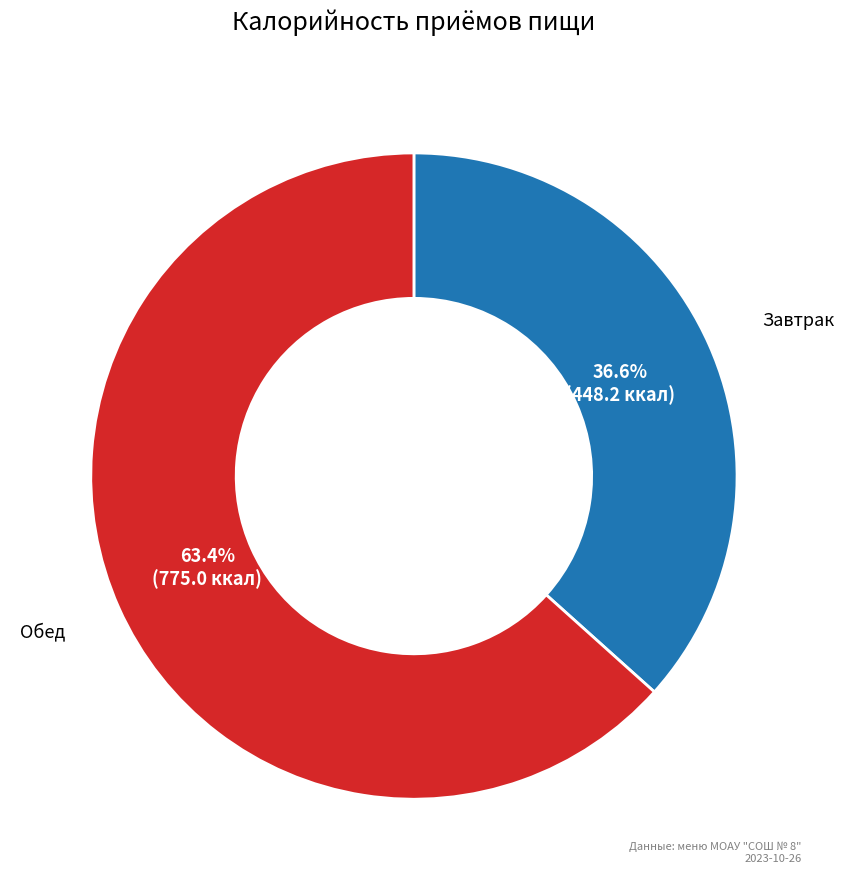

To the nearest percent, what is the difference between the largest and smallest slice percentages?

27%